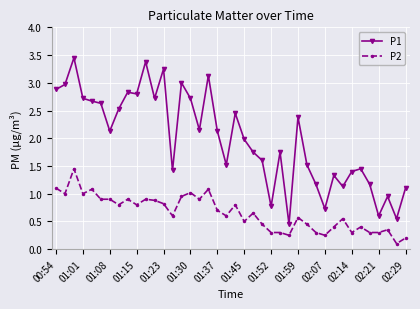

Which series has the largest range (max minus min)?

P1